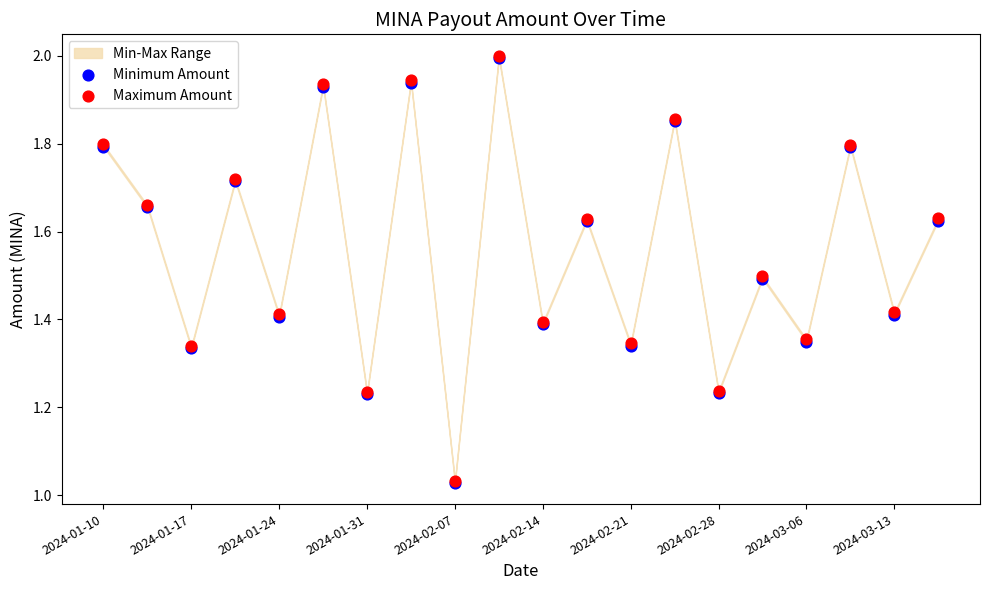

Which series reaches the maximum Y coordinate?

Maximum Amount